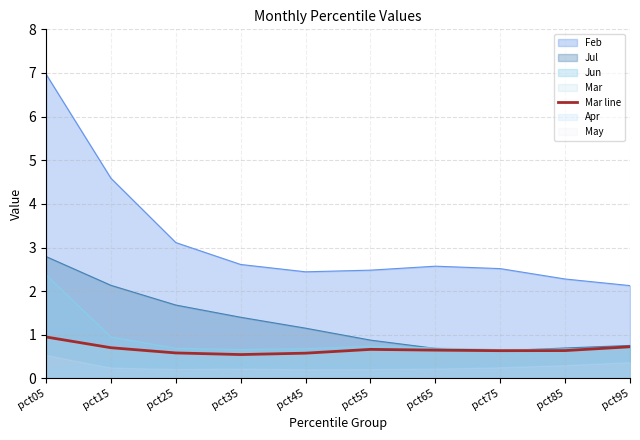

What is the lowest value of the Jul series?

0.6